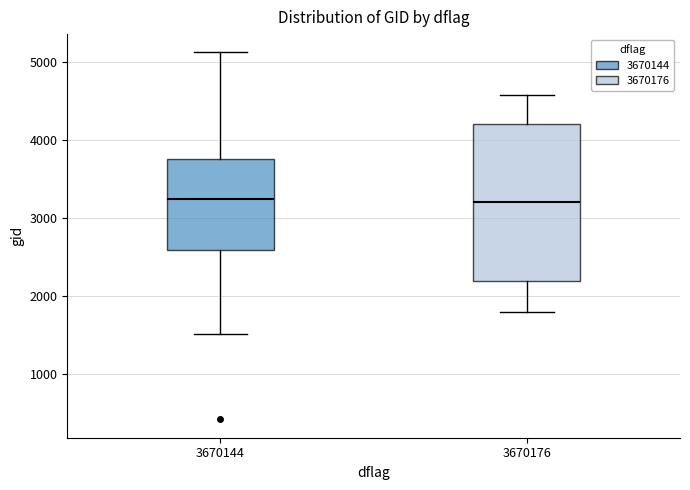

Reading left to right, read every box against the y-axis: the position of its median line, the range the box covers, and the ends of its whiskers. The values are not printed on the chart, so give them approximately, as read against the axis.

3670144: median 3200, box 2600 to 3700, whiskers 1500 to 5100
3670176: median 3200, box 2200 to 4200, whiskers 1800 to 4600